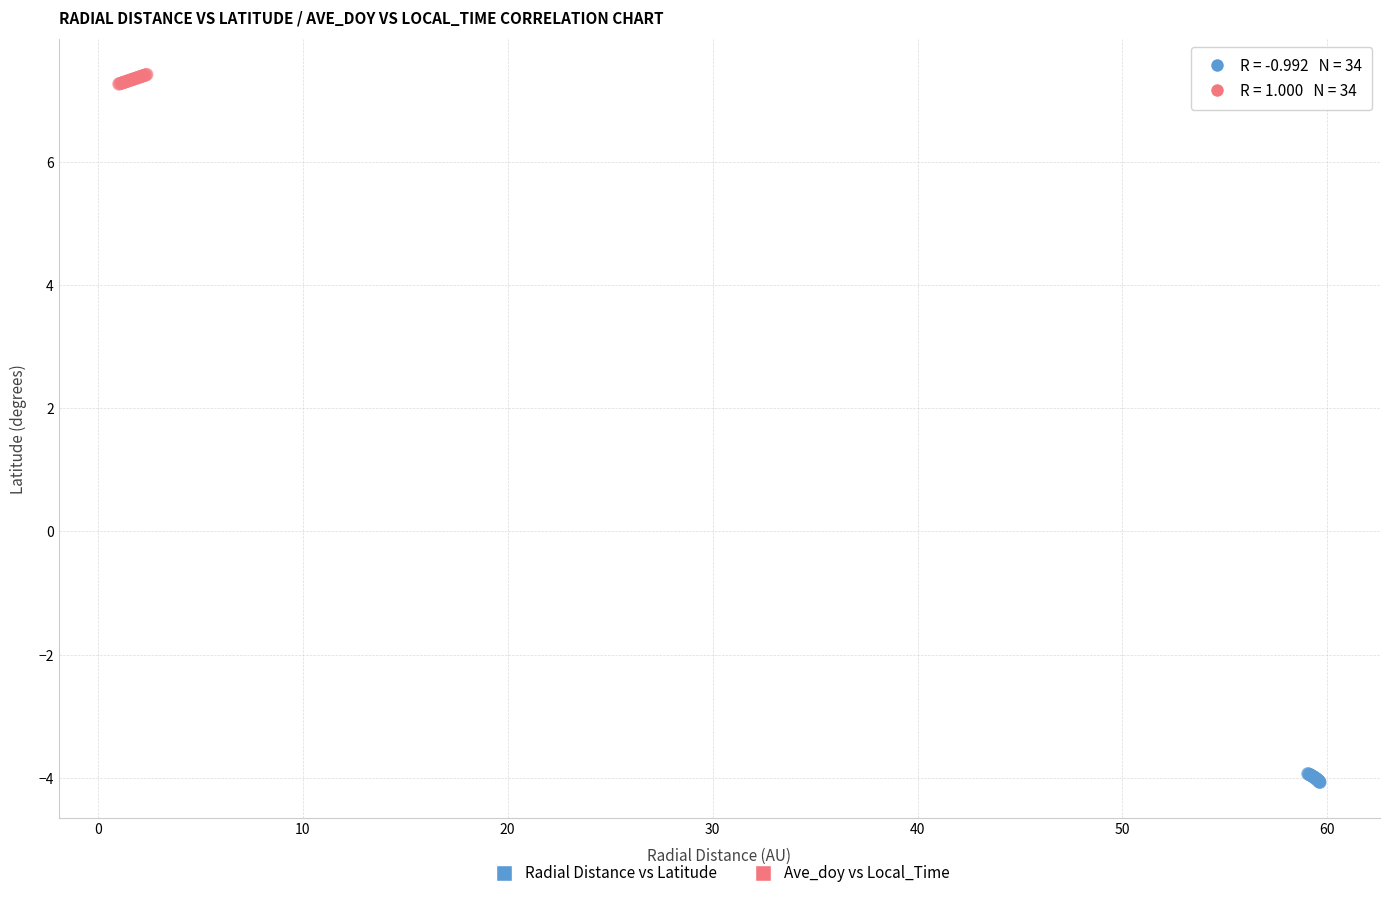

Which series reaches the minimum Y coordinate?

Radial Distance vs Latitude